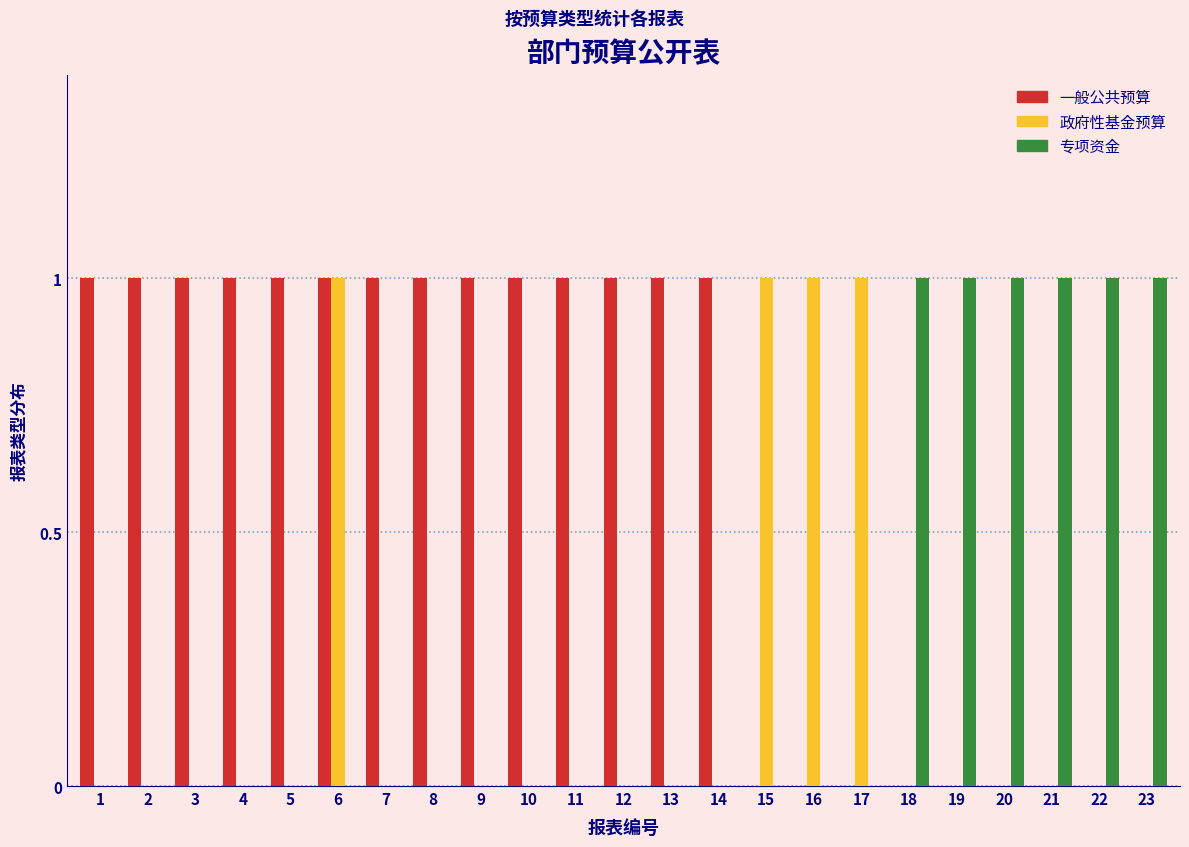

At which category is the sum across all series the highest?

6